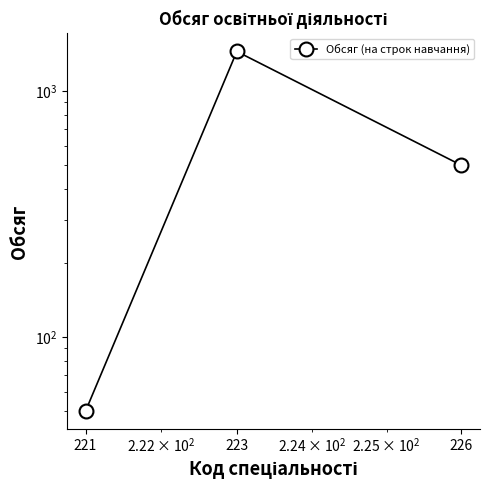

How many values exceed 500?

1